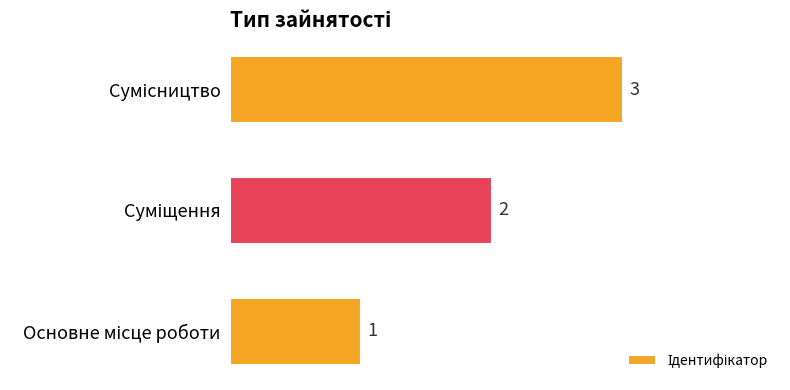

What is the maximum value shown in the chart?

3